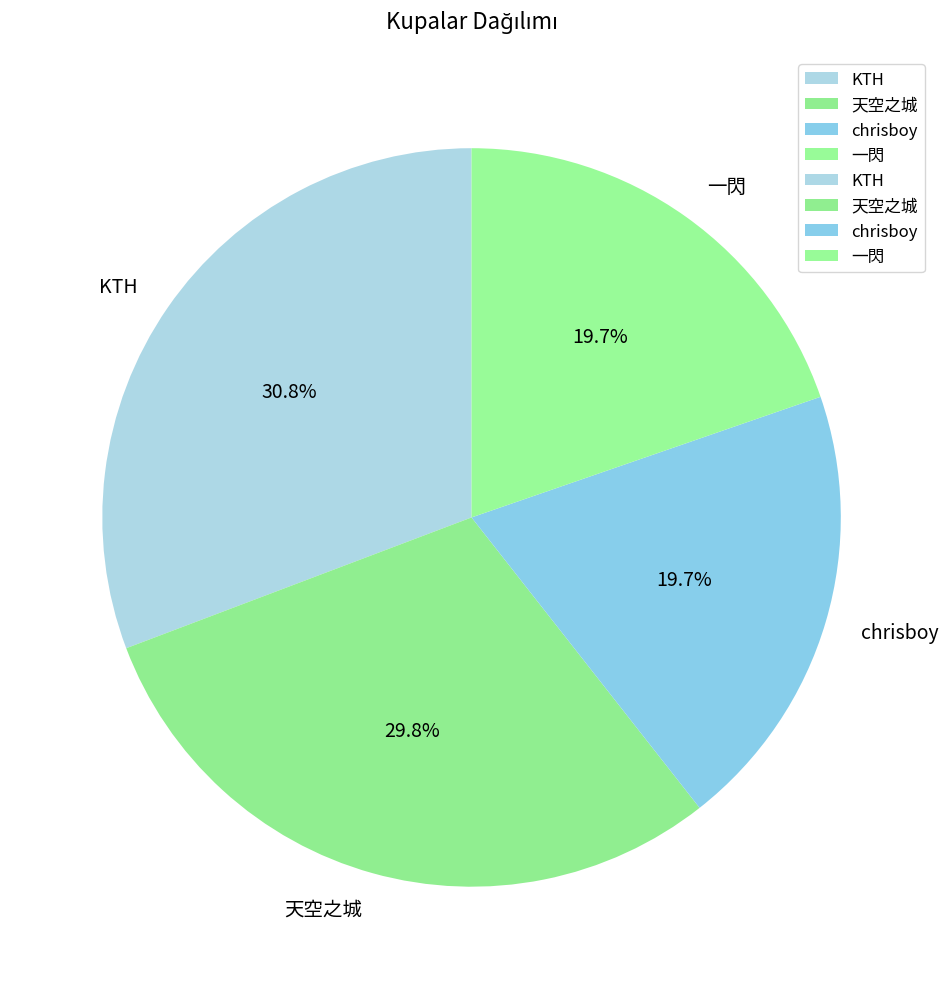

Is there any slice that represents more than half of the pie?

No